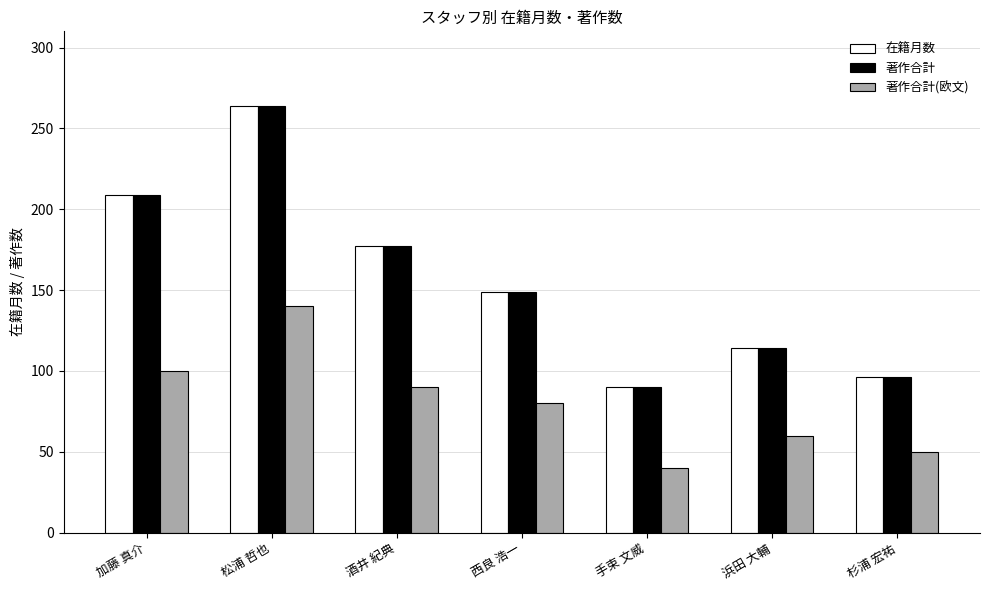

Reading left to right, extract all data points from this chart.

在籍月数: 209	264	177	149	90	114	96
著作合計: 209	264	177	149	90	114	96
著作合計(欧文): 100	140	90	80	40	60	50